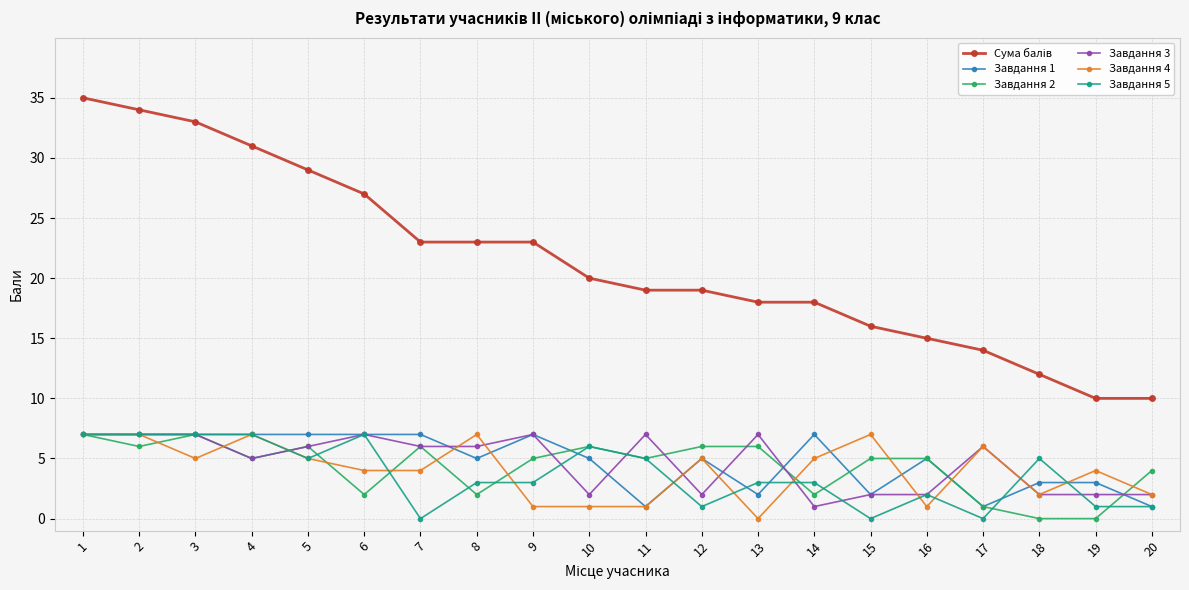

How many series are shown in this chart?

6